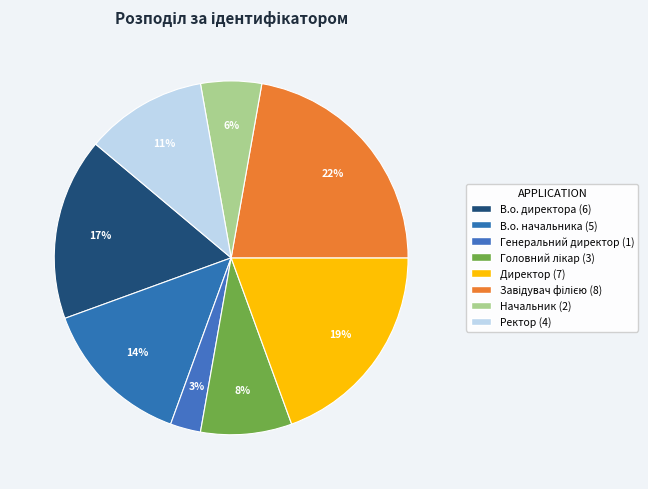

The Завідувач філією slice represents 10% of the pie. True or false?

False